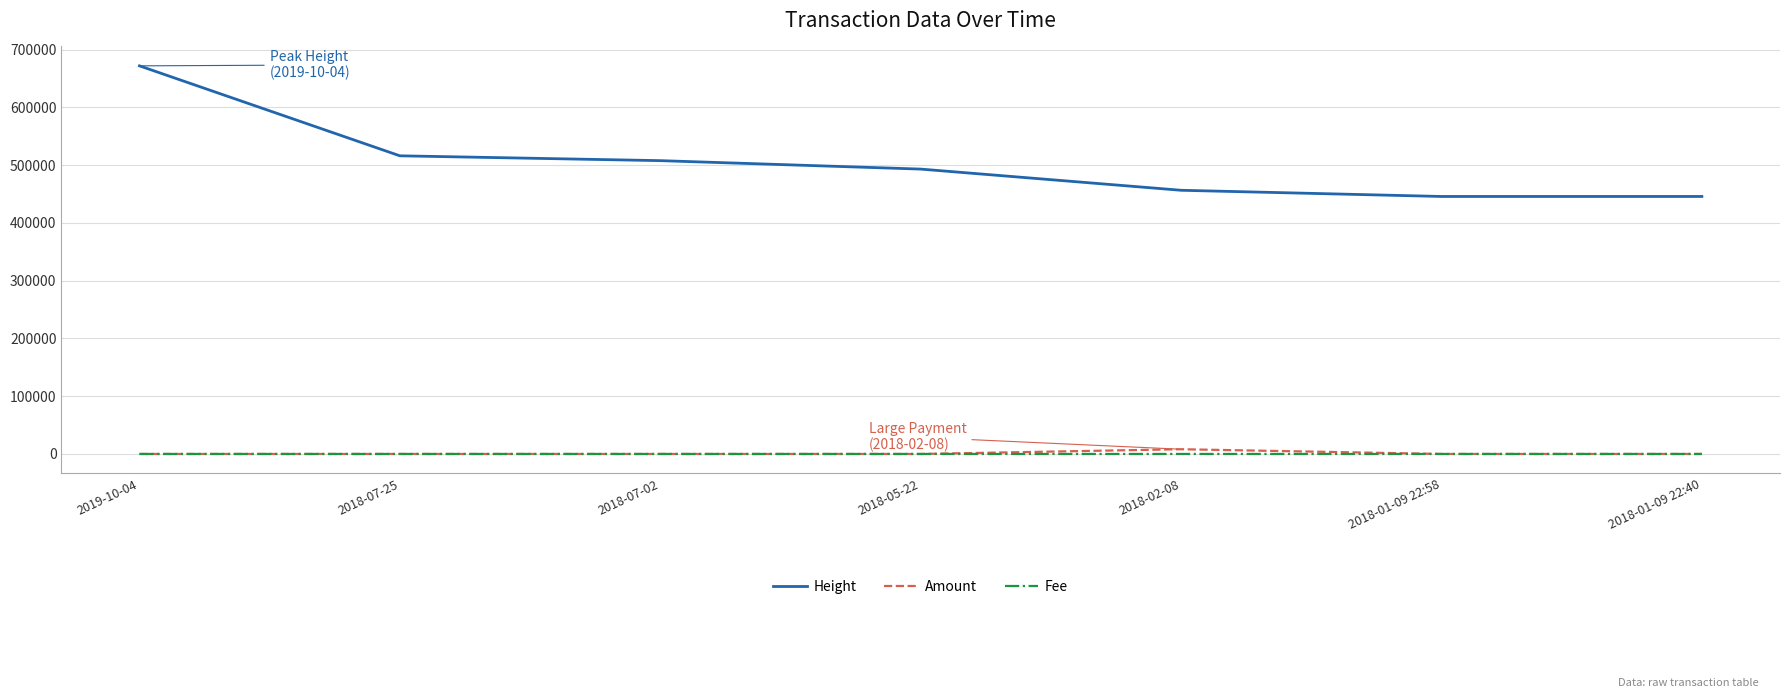

Which series has the largest range (max minus min)?

Height